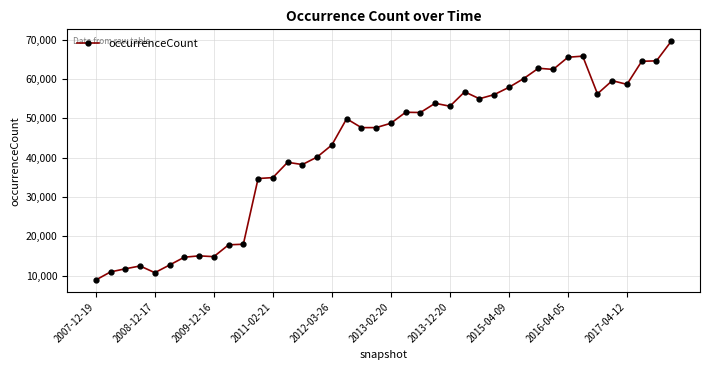

What is the value of the 7th point from the left?

14708